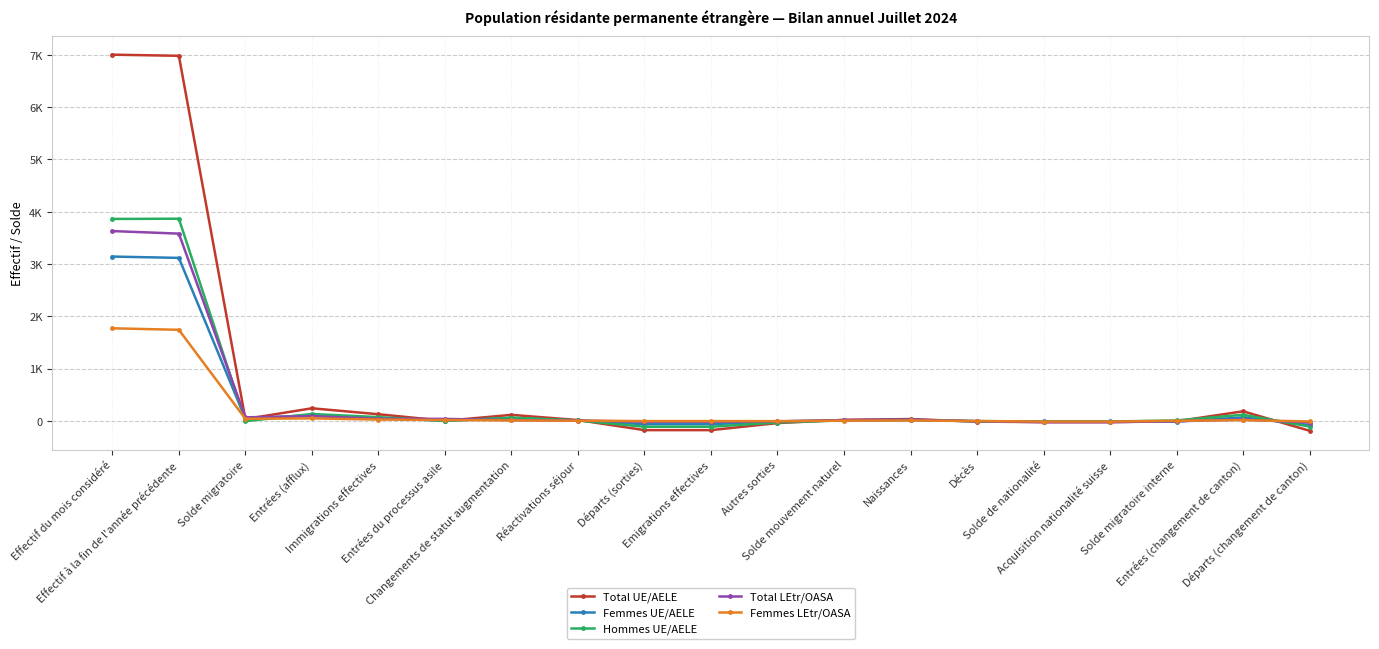

Between Immigrations effectives and Départs (changement de canton), which is larger?

Immigrations effectives